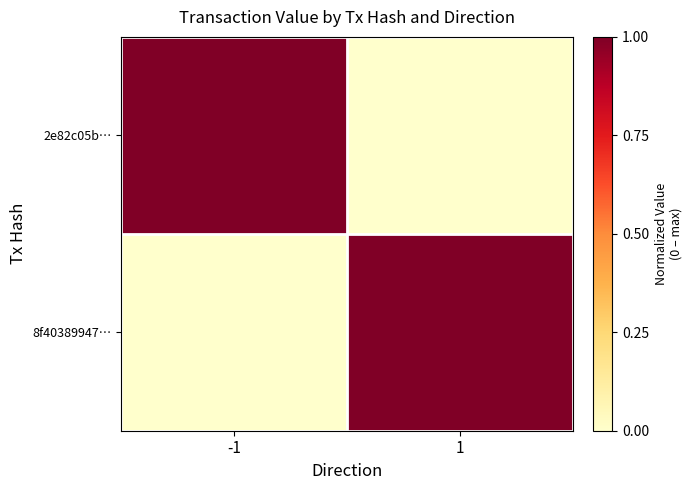

Reading right to left, list all the values displayed in this chart.

2e82c05b…: 1=0	-1=1
8f40389947…: 1=1	-1=0